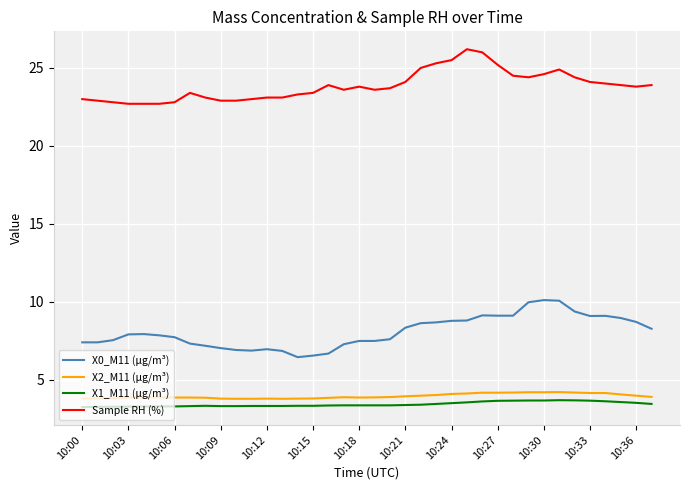

What is the lowest value of the Sample RH (%) series?

22.7